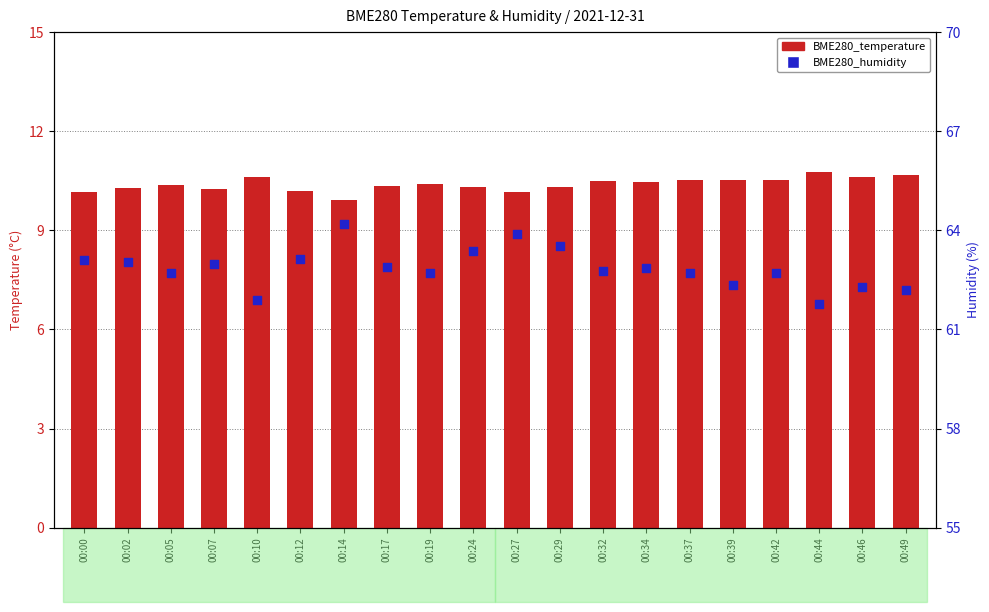

Which series has the largest total across all categories?

BME280_humidity